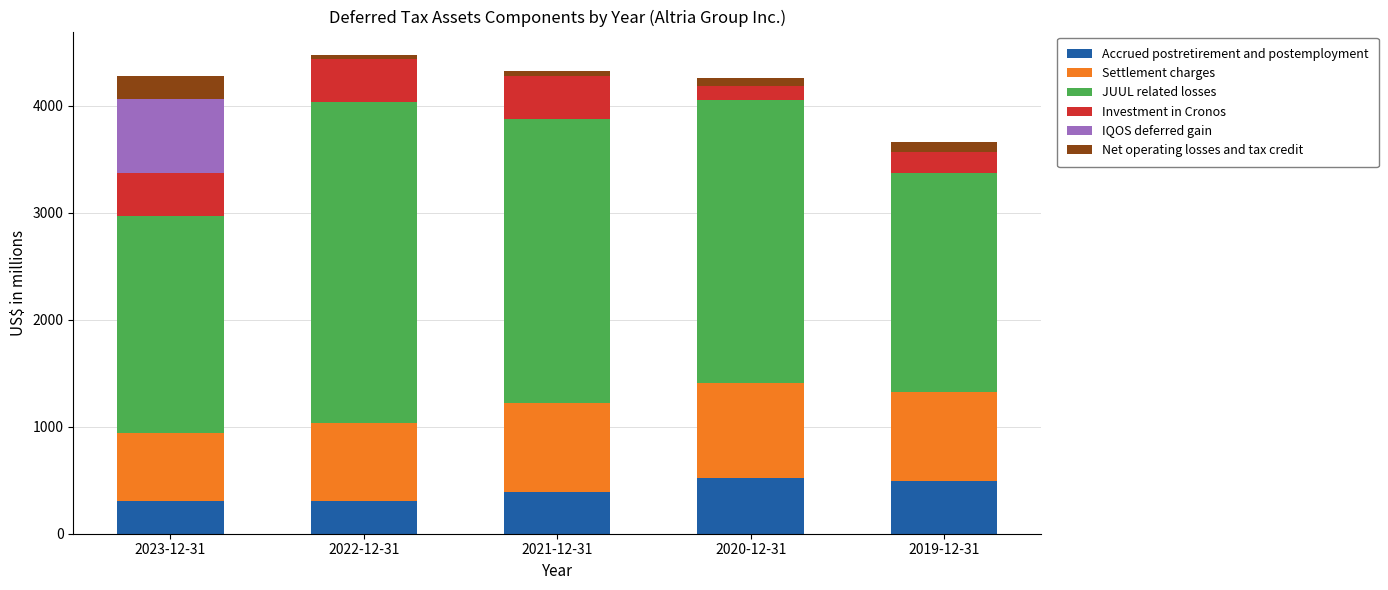

The value of Accrued postretirement and postemployment at 2021-12-31 is 570. True or false?

False